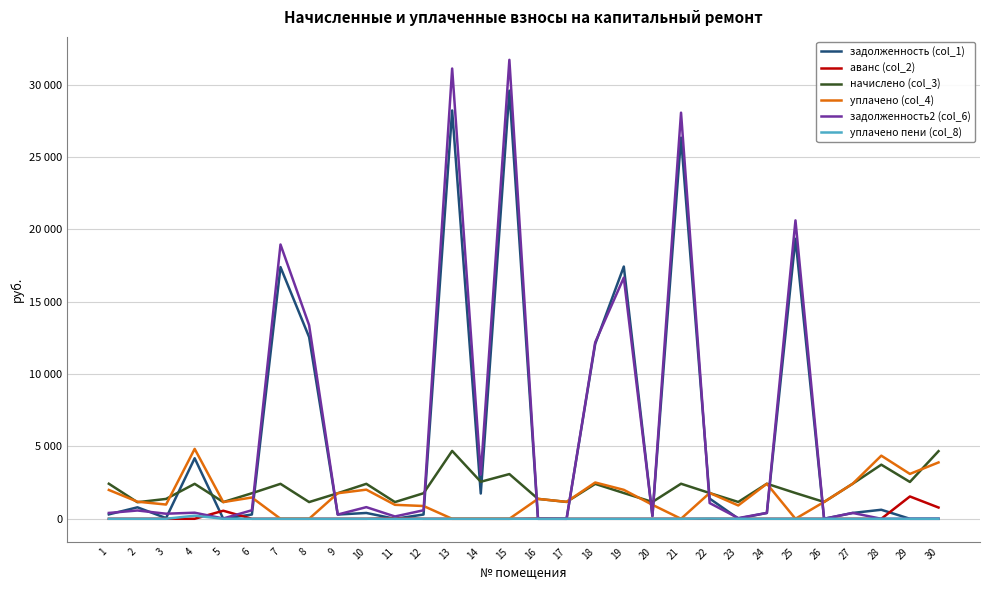

Reading right to left, extract all data points from this chart.

задолженность (col_1): 30=0.0	29=0.0	28=623.0	27=403.6	26=0.0	25=19348.8	24=403.6	23=16.7	22=1395.3	21=26332.1	20=193.0	19=17427.6	18=12078.2	17=0.0	16=0.0	15=29580.4	14=1745.5	13=28212.3	12=294.3	11=0.0	10=402.1	9=294.3	8=12555.8	7=17389.2	6=295.4	5=0.0	4=4183.0	3=46.9	2=792.6	1=303.6
аванс (col_2): 30=778.0	29=1541.8	28=0.0	27=0.0	26=0.0	25=0.0	24=0.0	23=0.0	22=0.0	21=0.0	20=0.0	19=0.0	18=0.0	17=0.1	16=17.8	15=0.0	14=0.0	13=0.0	12=0.0	11=31.9	10=0.0	9=0.0	8=0.0	7=0.0	6=0.0	5=556.0	4=0.0	3=0.0	2=0.0	1=0.0
начислено (col_3): 30=4671.8	29=2544.8	28=3738.2	27=2421.9	26=1161.8	25=1779.6	24=2421.9	23=1161.8	22=1779.6	21=2421.9	20=1161.8	19=1779.6	18=2411.4	17=1165.3	16=1375.9	15=3088.8	14=2558.8	13=4689.4	12=1765.6	11=1154.8	10=2414.9	9=1765.6	8=1154.8	7=2414.9	6=1765.6	5=1154.8	4=2414.9	3=1372.4	2=1144.3	1=2421.9
уплачено (col_4): 30=3893.2	29=3100.0	28=4361.2	27=2421.9	26=1161.8	25=0.0	24=2421.9	23=921.1	22=1783.0	21=0.0	20=966.3	19=2000.0	18=2507.6	17=1168.9	16=1375.9	15=0.0	14=0.0	13=0.0	12=882.8	11=965.0	10=2012.5	9=1765.6	8=0.0	7=0.0	6=1471.3	5=1153.5	4=4829.8	3=984.2	2=1181.4	1=1992.2
задолженность2 (col_6): 30=0.7	29=0.0	28=0.0	27=403.6	26=0.0	25=20617.9	24=403.6	23=47.1	22=1087.5	21=28059.3	20=194.9	19=16659.4	18=12192.4	17=0.0	16=0.0	15=31710.5	14=3055.3	13=31109.9	12=588.5	11=159.5	10=804.6	9=294.3	8=13379.4	7=18950.6	6=589.7	5=21.2	4=420.2	3=350.7	2=573.1	1=403.6
уплачено пени (col_8): 30=0.0	29=0.0	28=0.0	27=0.0	26=0.0	25=0.0	24=0.0	23=0.0	22=17.0	21=0.0	20=0.0	19=0.0	18=0.0	17=0.0	16=0.0	15=0.0	14=0.0	13=0.0	12=0.0	11=0.0	10=0.0	9=0.0	8=0.0	7=0.0	6=0.0	5=1.3	4=214.6	3=0.0	2=0.0	1=0.0